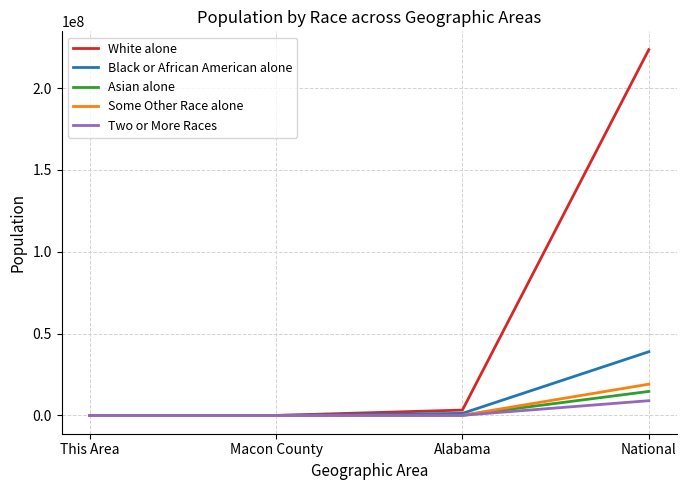

Between Alabama and National, which series saw the biggest shift?

White alone